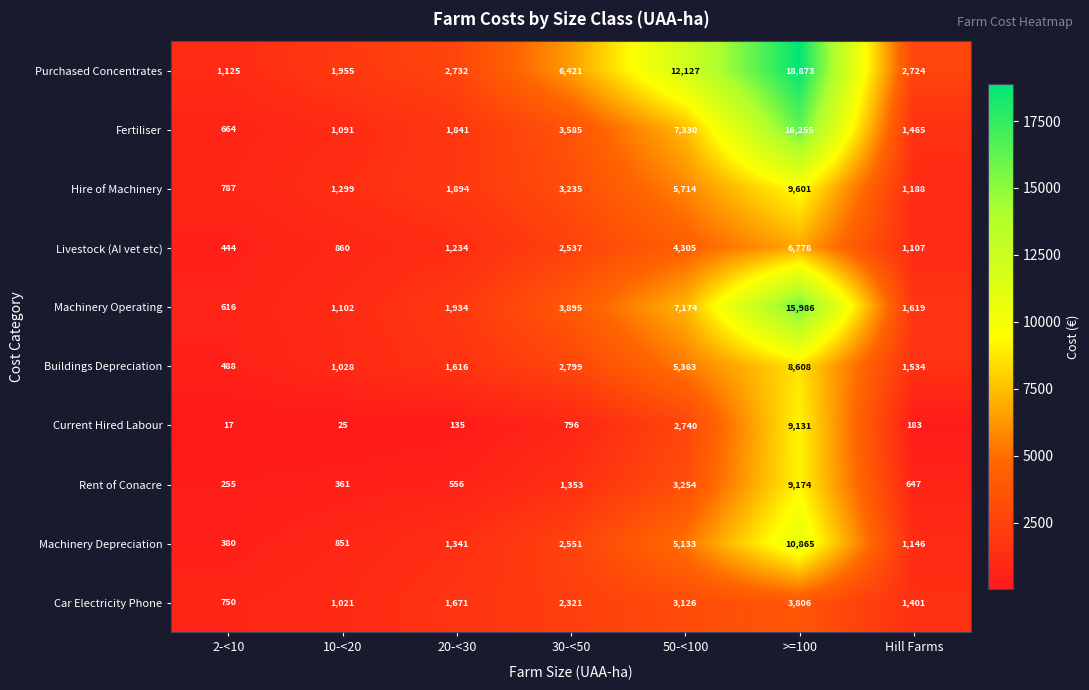

What is the difference between the highest and lowest values at >=100?

15067